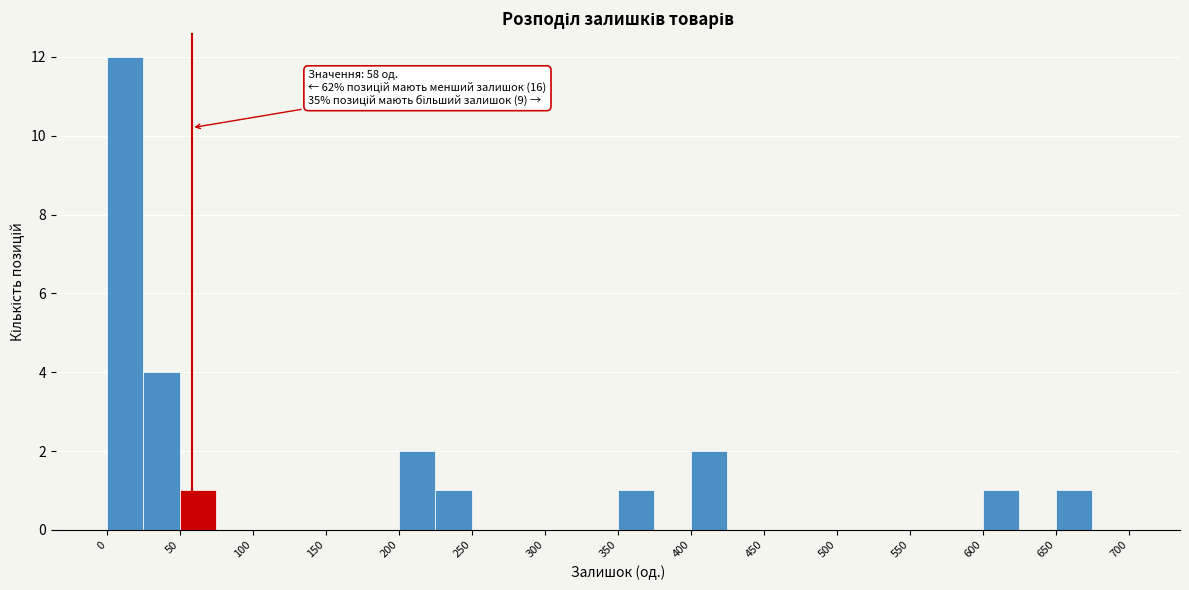

Which range on the x-axis has the tallest bar?

0 to 25